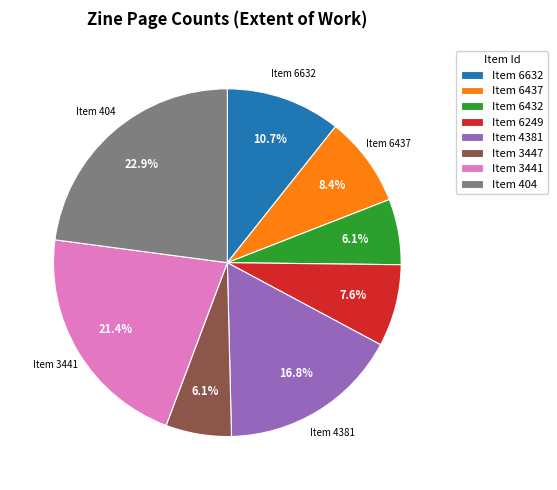

Which slice is the largest?

Item 404